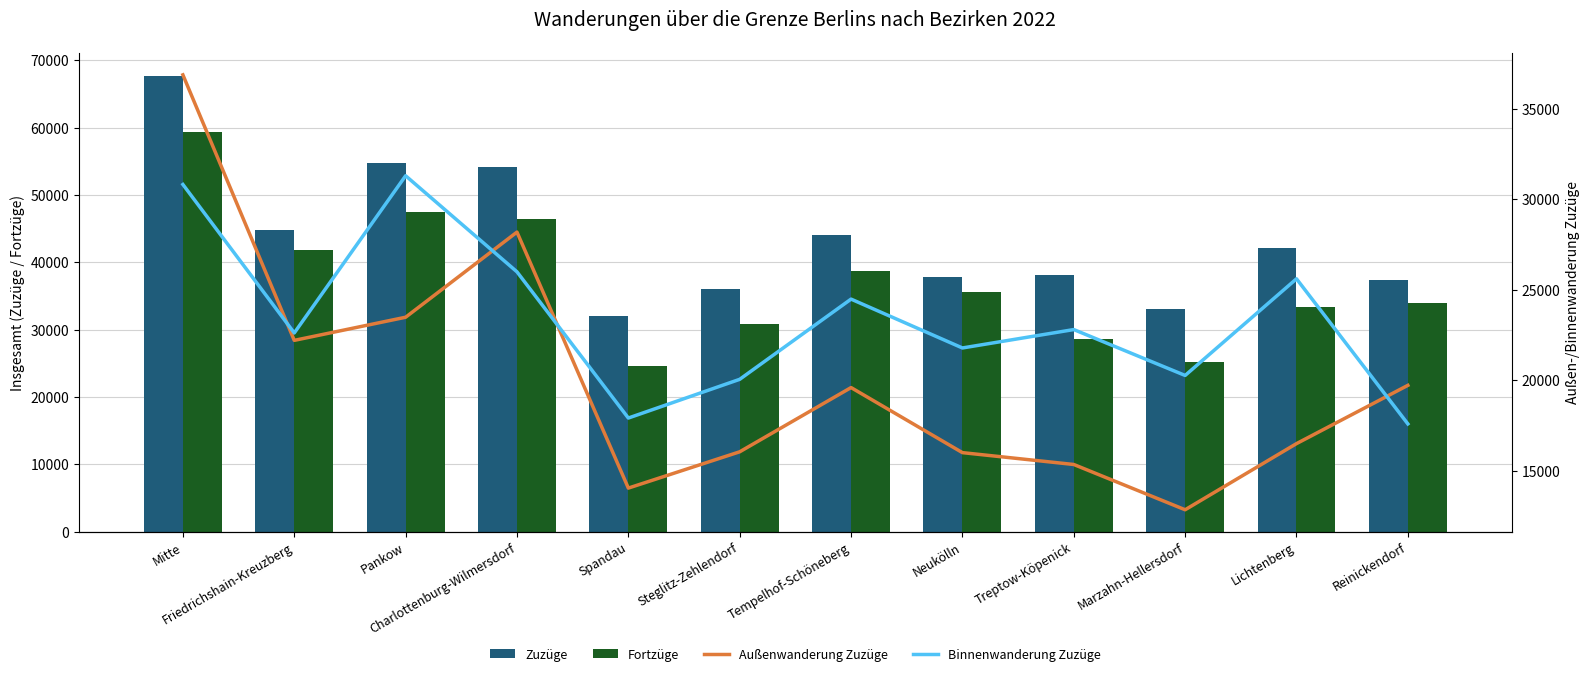

Between Pankow and Reinickendorf, which is larger?

Pankow